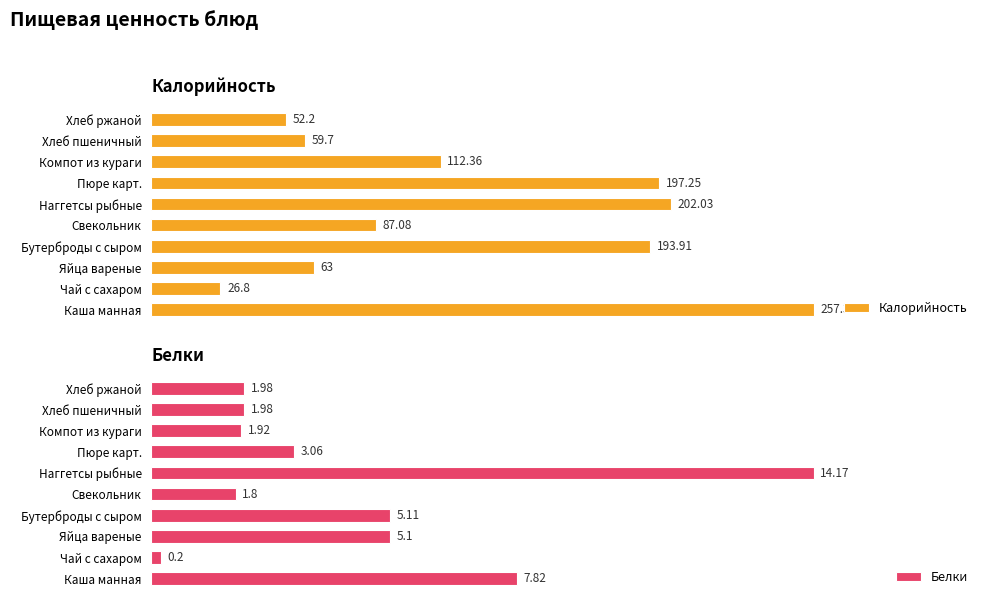

Which series has the largest range (max minus min)?

Калорийность